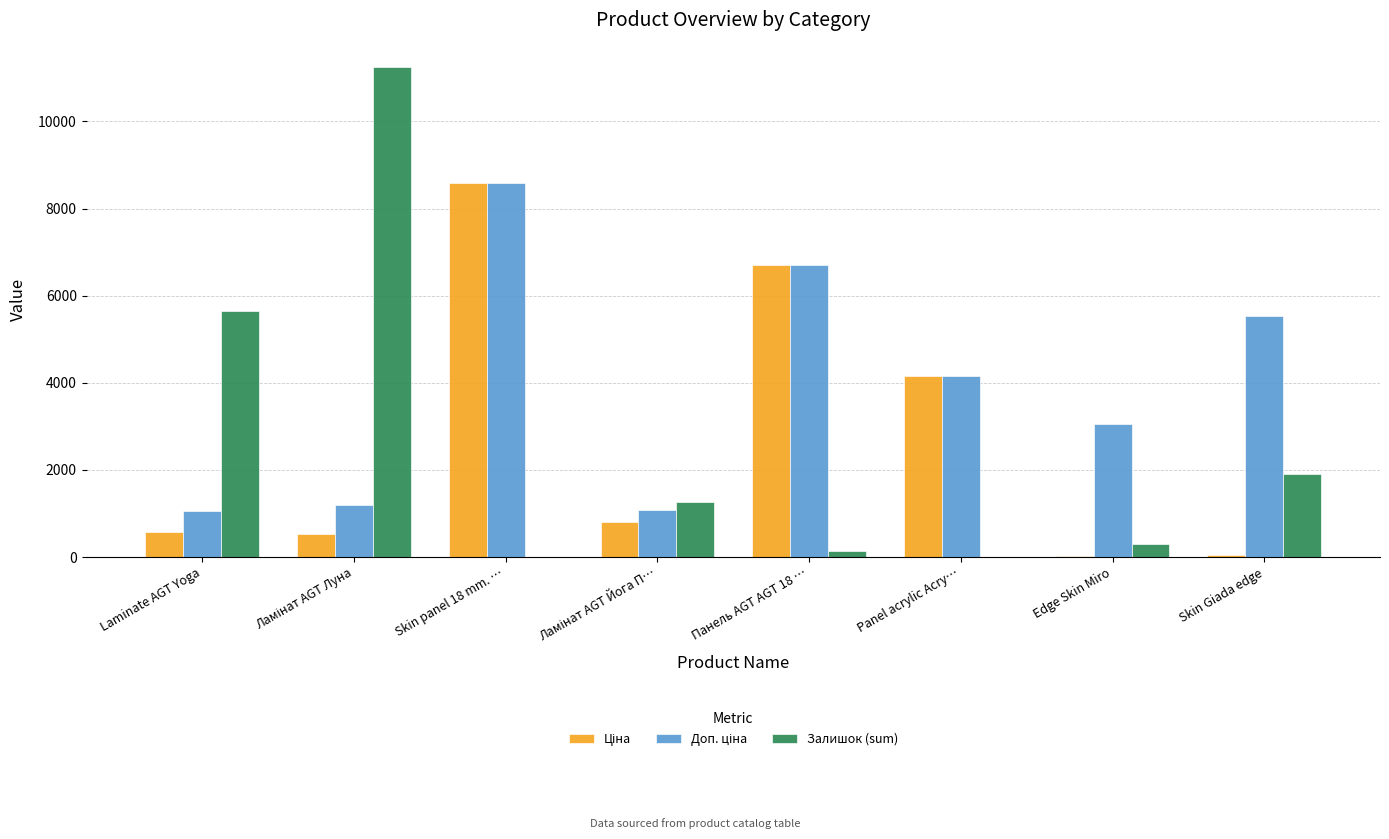

What is the greatest value displayed?

11245.0